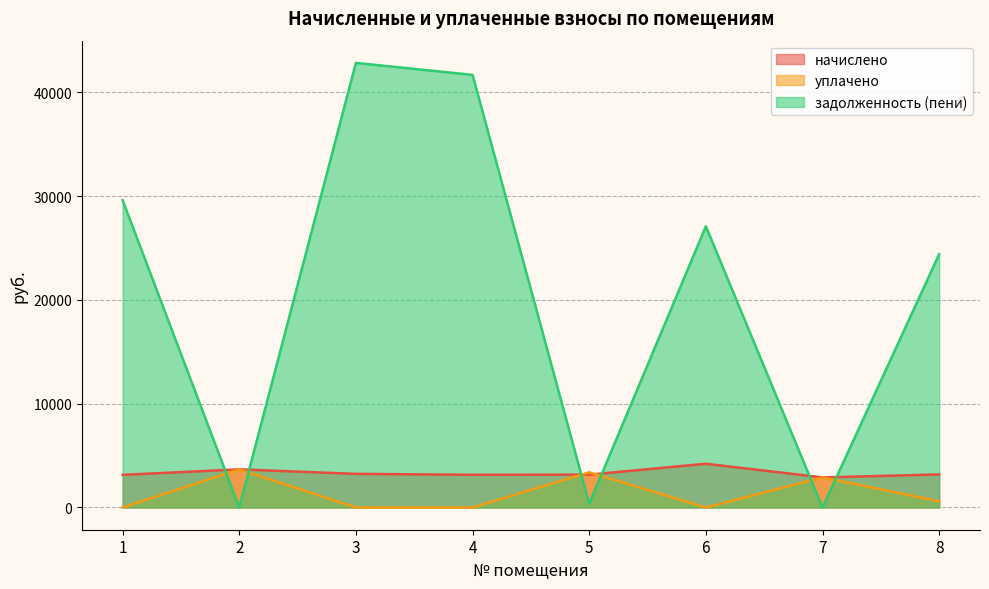

How many values in the начислено series exceed 3186?

4